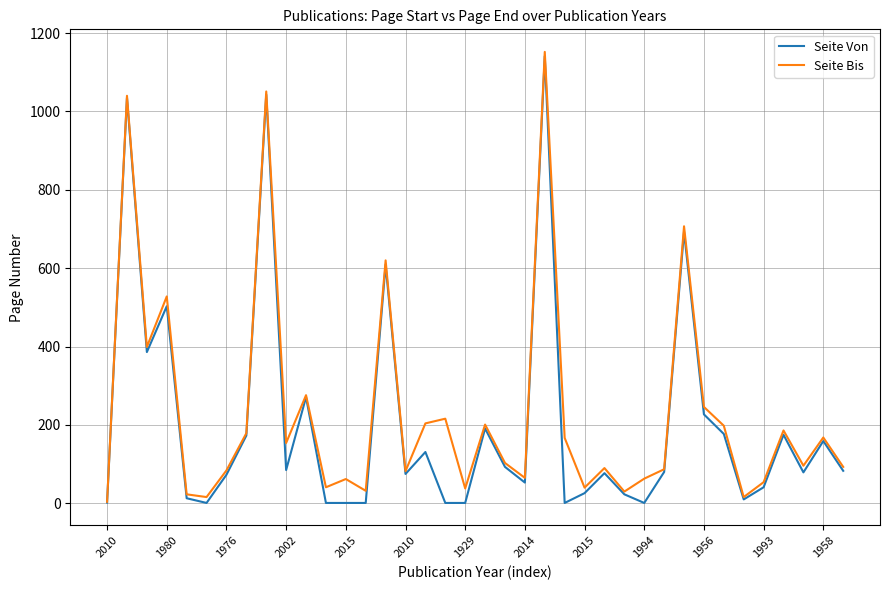

What is the maximum value for Seite Von?

1141